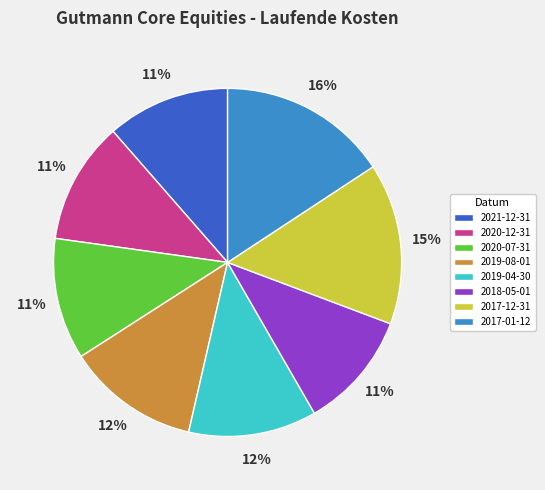

Is there any slice that represents more than half of the pie?

No